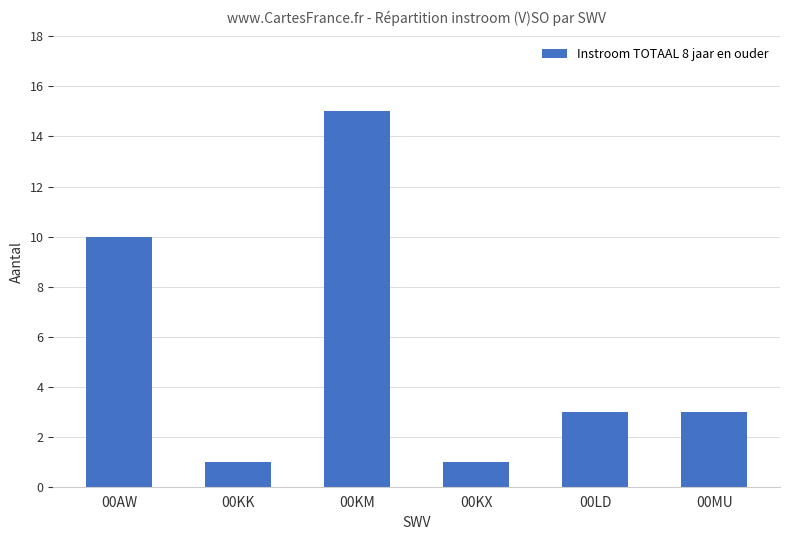

The chart shows a value of 1 at 00KX. True or false?

True